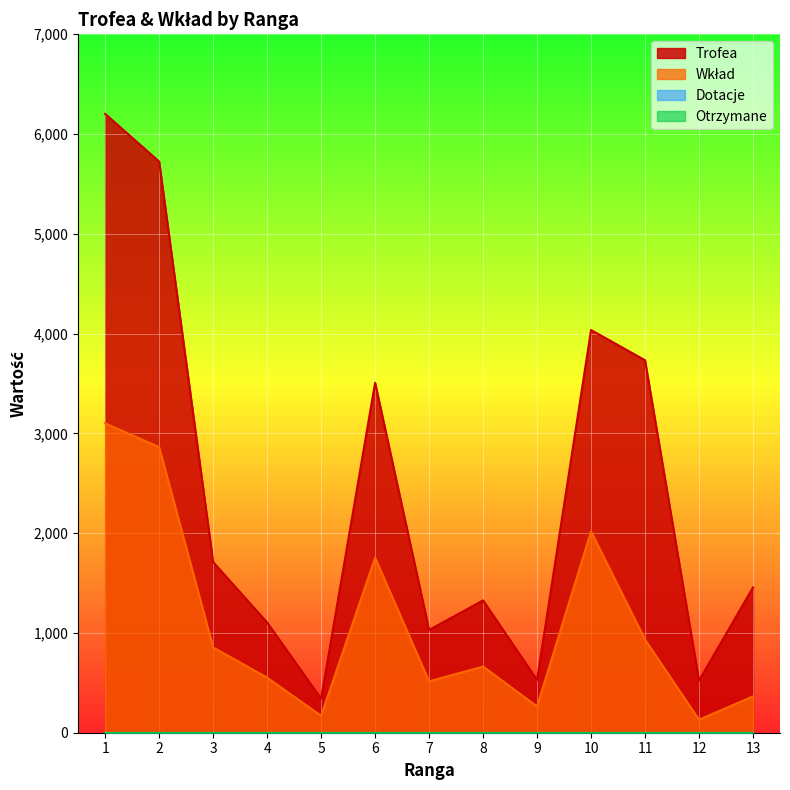

What is the difference between the maximum and minimum values in the Wkład series?

2971